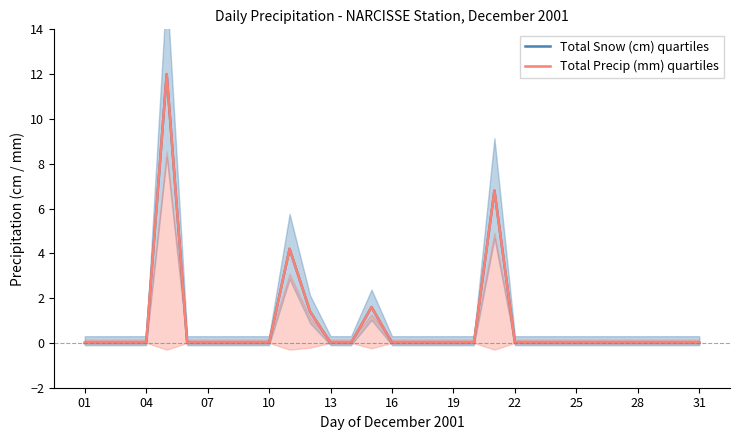

Reading left to right, list all the values displayed in this chart.

Total Snow (cm) quartiles: 0.0	0.0	0.0	0.0	12.0	0.0	0.0	0.0	0.0	0.0	4.2	1.4	0.0	0.0	1.6	0.0	0.0	0.0	0.0	0.0	6.8	0.0	0.0	0.0	0.0	0.0	0.0	0.0	0.0	0.0	0.0
Total Precip (mm) quartiles: 0.0	0.0	0.0	0.0	12.0	0.0	0.0	0.0	0.0	0.0	4.2	1.4	0.0	0.0	1.6	0.0	0.0	0.0	0.0	0.0	6.8	0.0	0.0	0.0	0.0	0.0	0.0	0.0	0.0	0.0	0.0